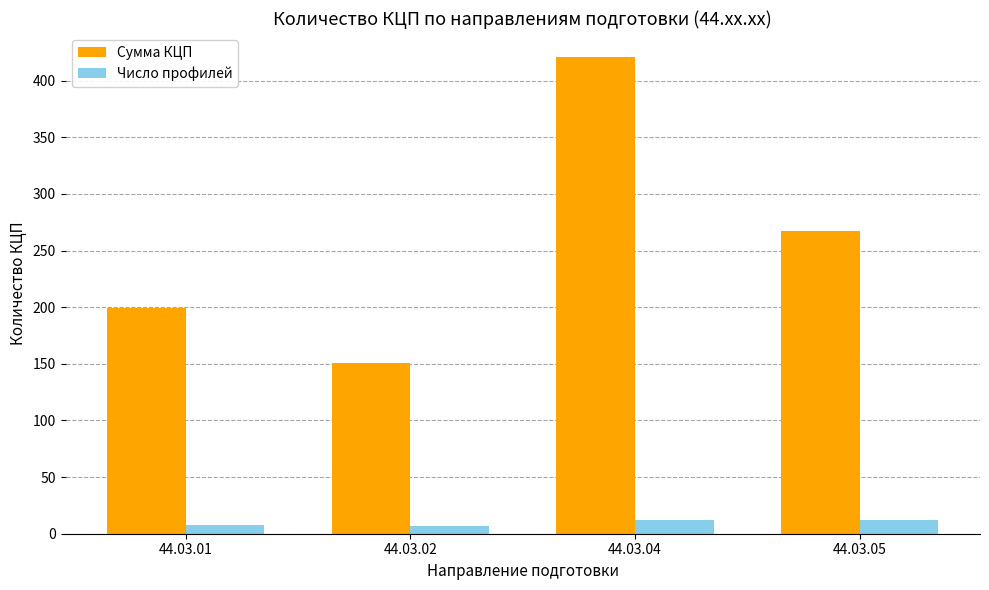

Is the value of Сумма КЦП at 44.03.02 greater than the value of Число профилей at 44.03.01?

Yes